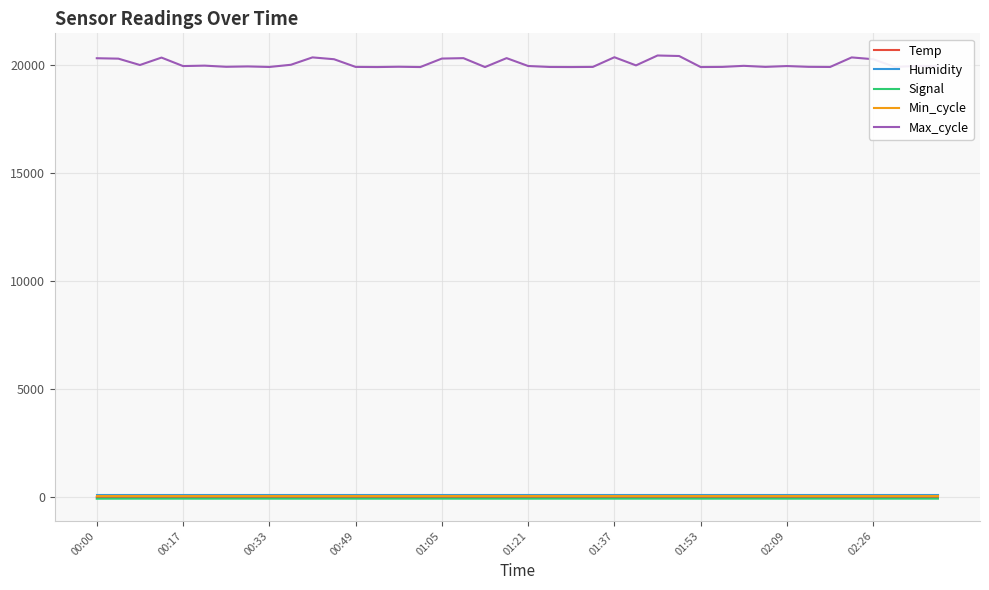

True or false: Max_cycle and Min_cycle intersect in this chart.

False